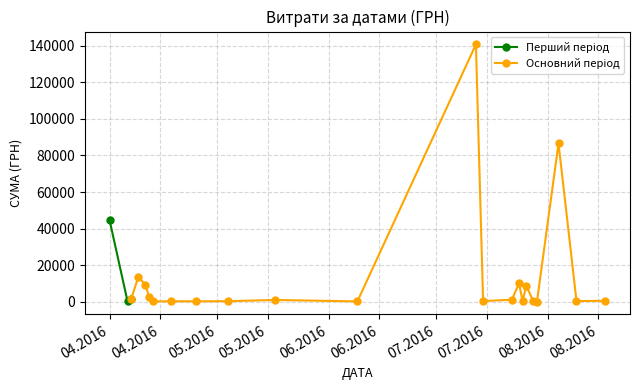

What is the difference between the values at 06.04.2016 and 24.07.2016?

226.9